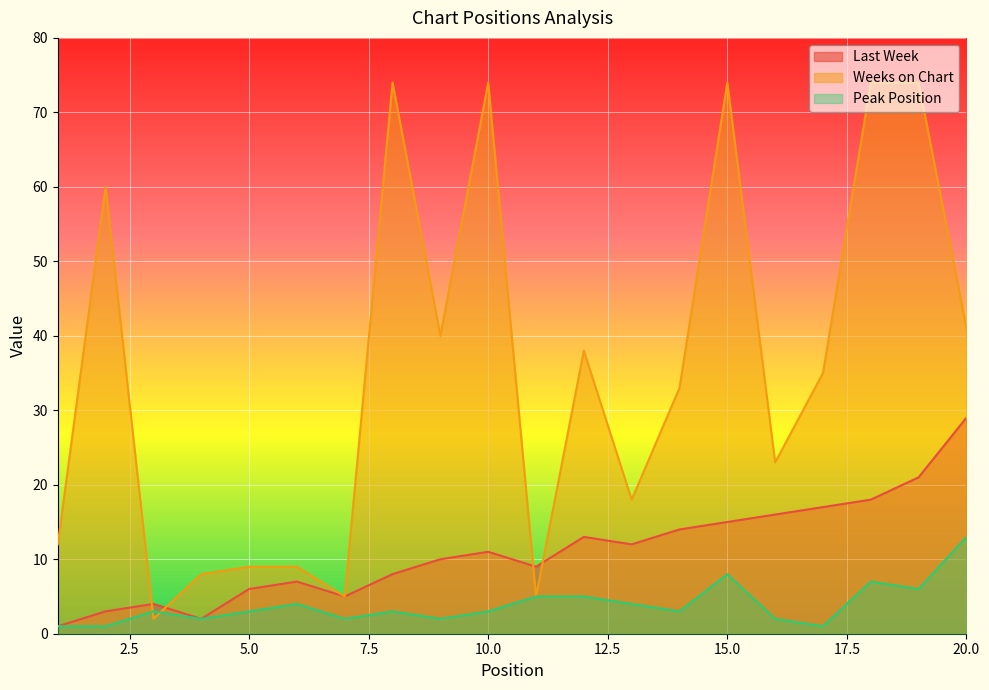

Where is the first local maximum for Peak Position?

3